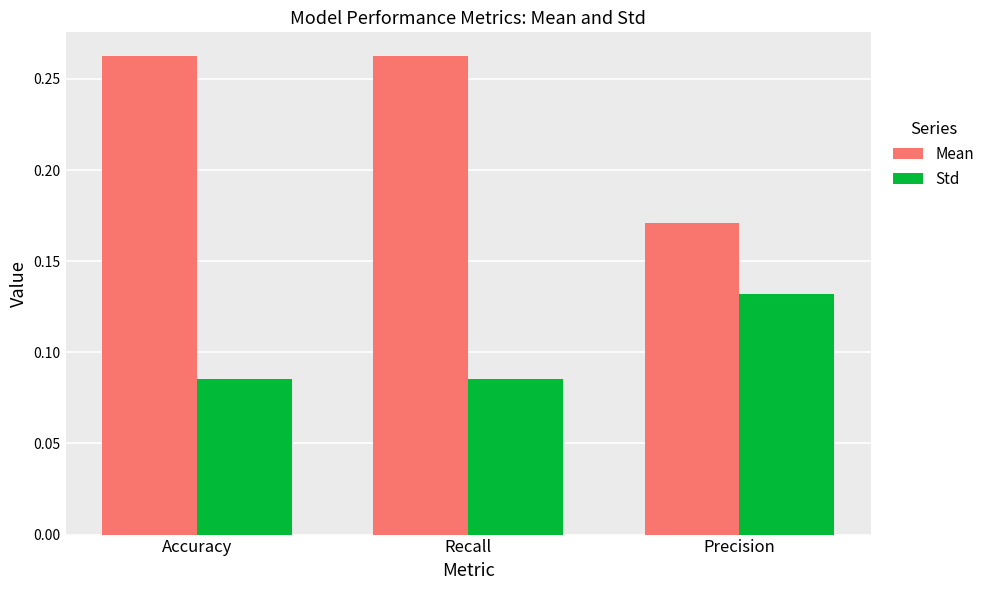

List the series in order of their peak value, lowest first.

Std, Mean